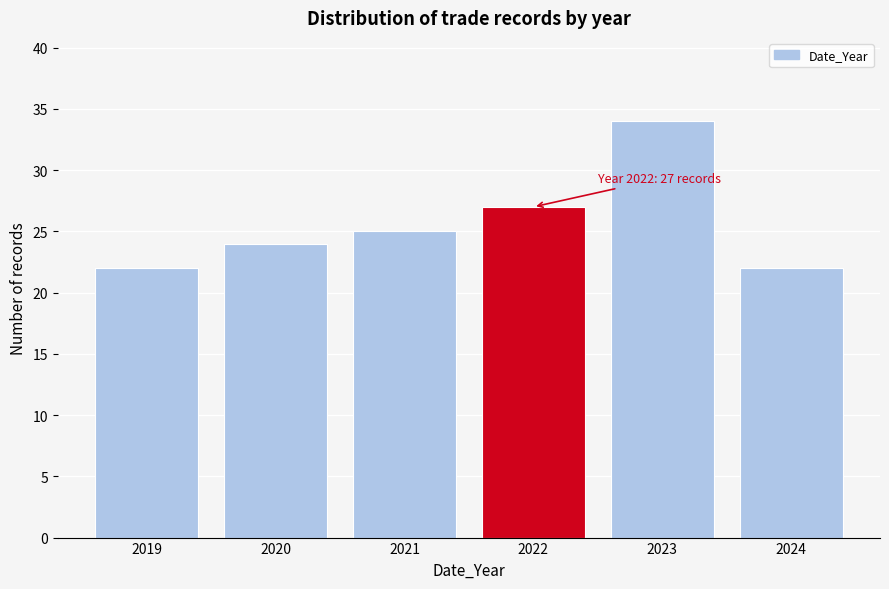

Reading right to left, transcribe all the data shown in this chart.

22	34	27	25	24	22